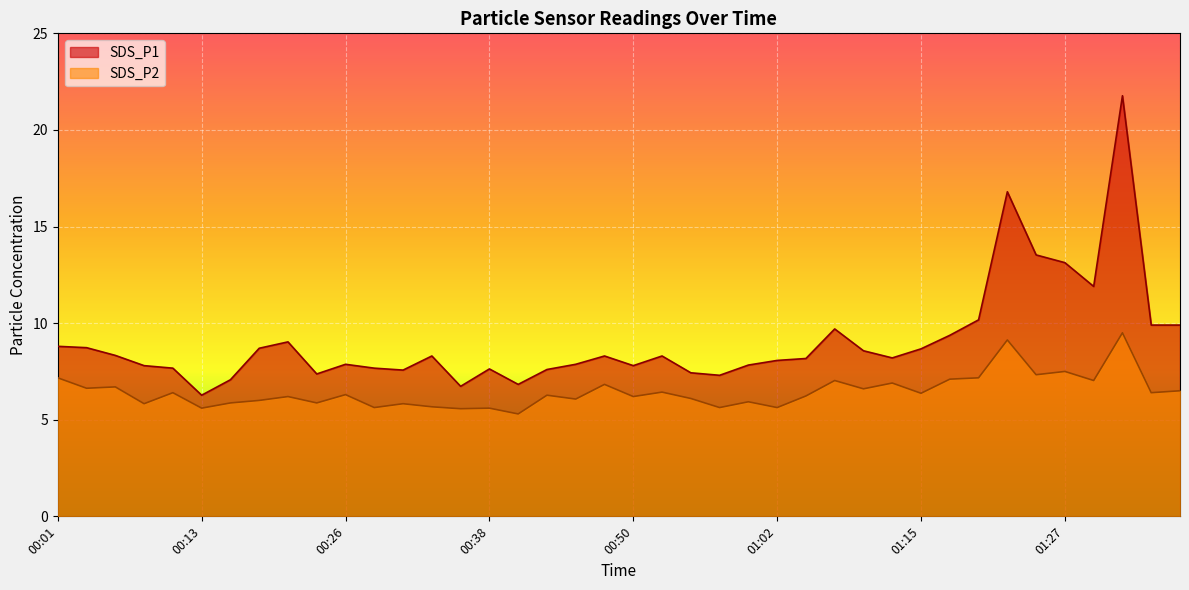

Is it true that SDS_P1 equals 13.5 at 01:24?

True